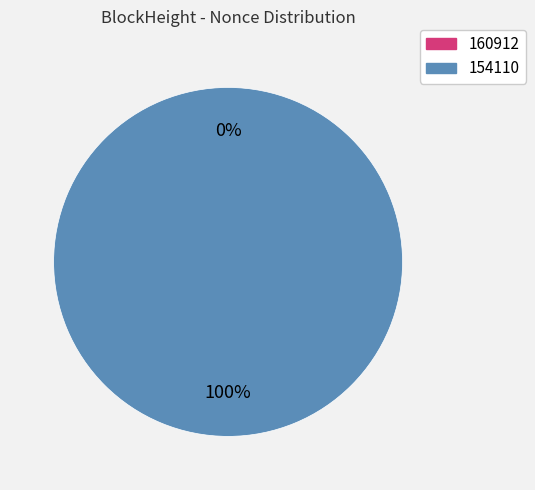

Which slice represents more than half of the pie?

154110